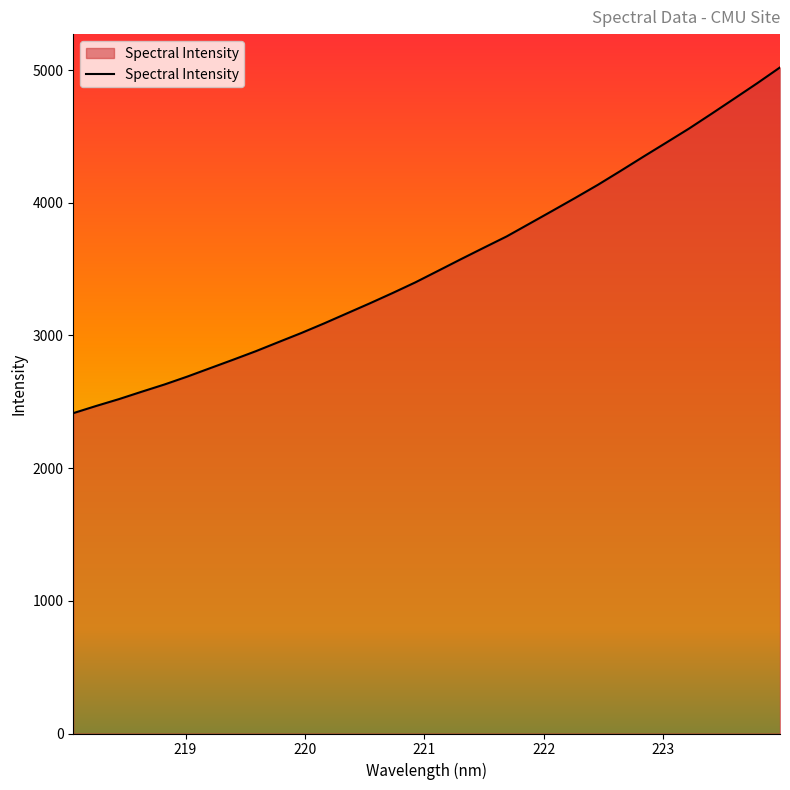

What is the difference between the maximum and minimum values?

2605.7